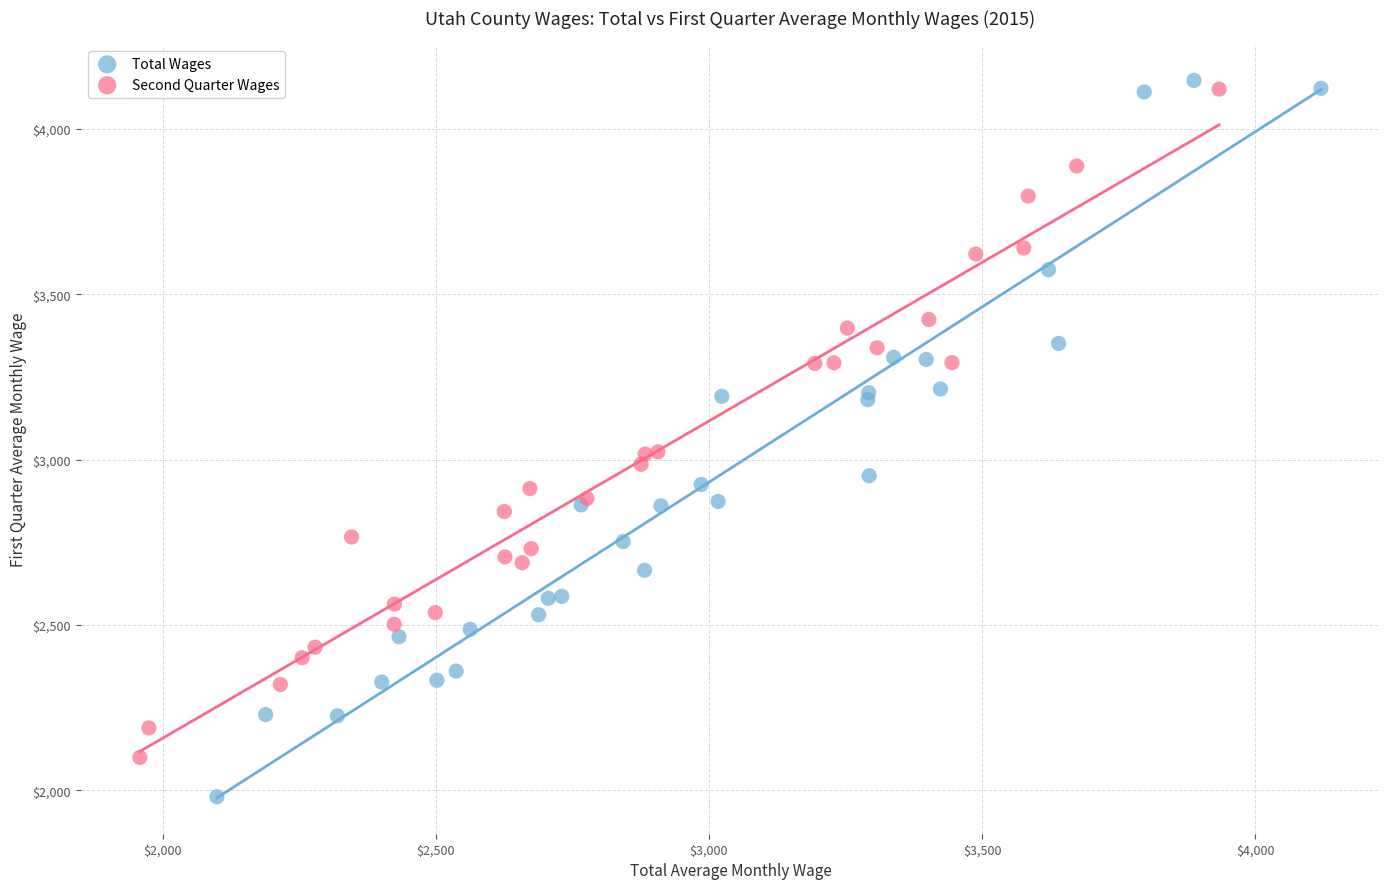

Which series has the widest spread of Y values?

Total Wages